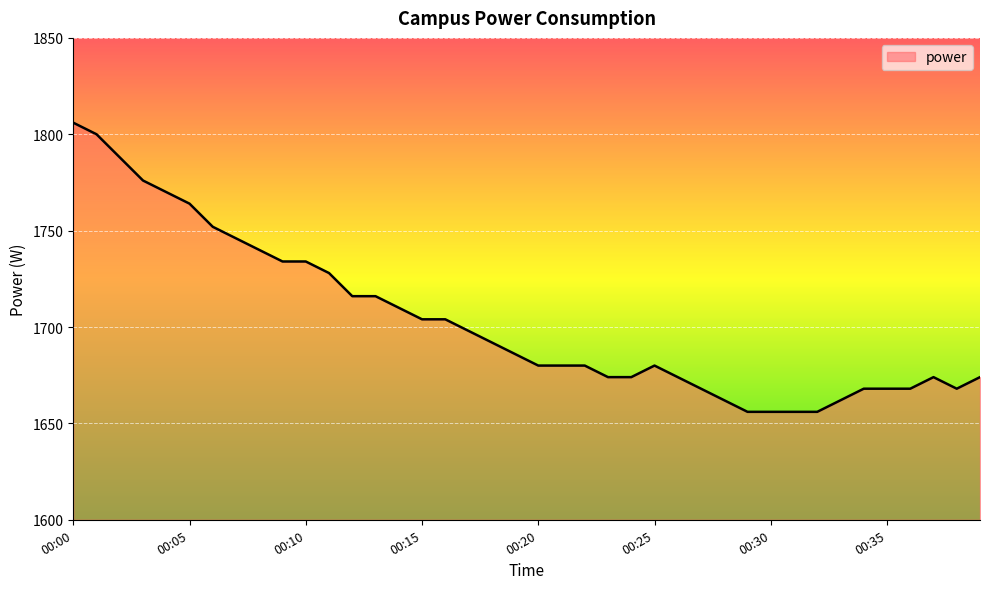

What is the minimum value shown in the chart?

1656